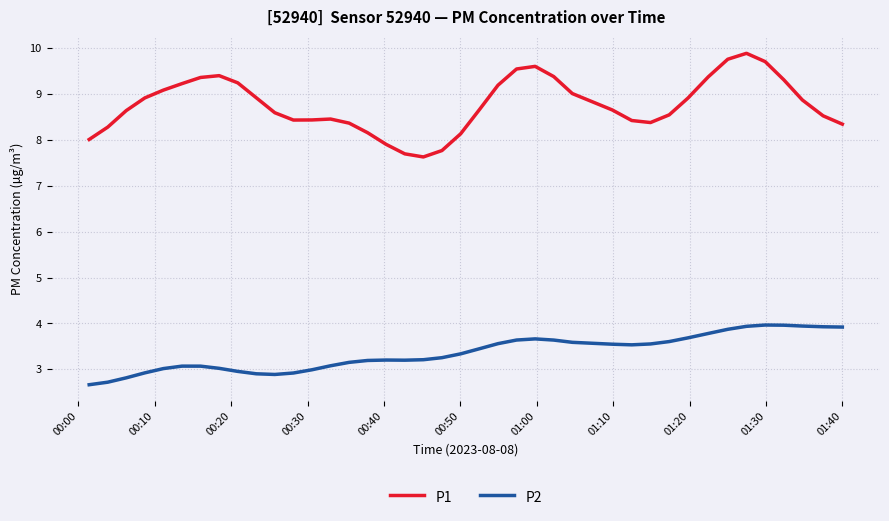

Which series has the widest spread of values?

P1